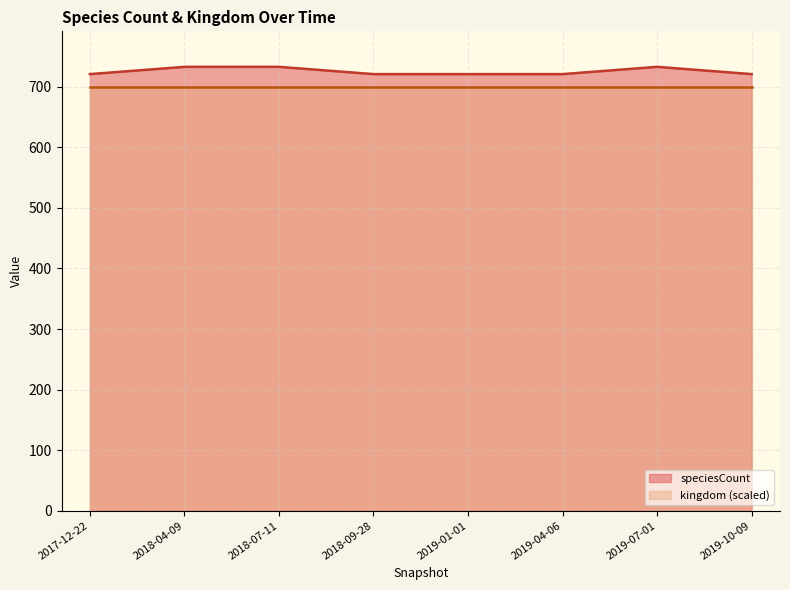

True or false: there are more than 1 points higher than both neighbors.

False